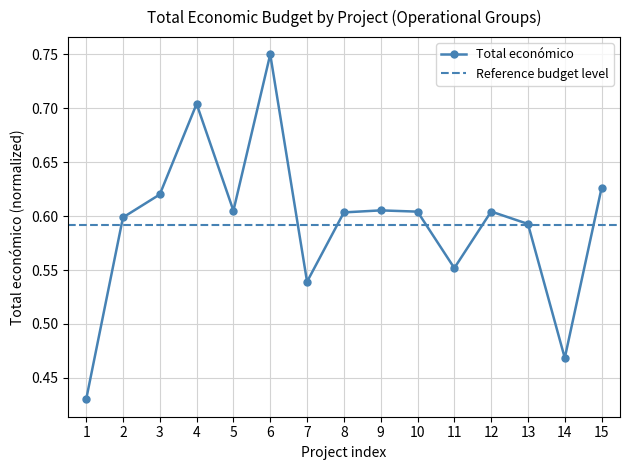

Reading left to right, what are all the values shown in this chart?

0.4	0.6	0.6	0.7	0.6	0.8	0.5	0.6	0.6	0.6	0.6	0.6	0.6	0.5	0.6